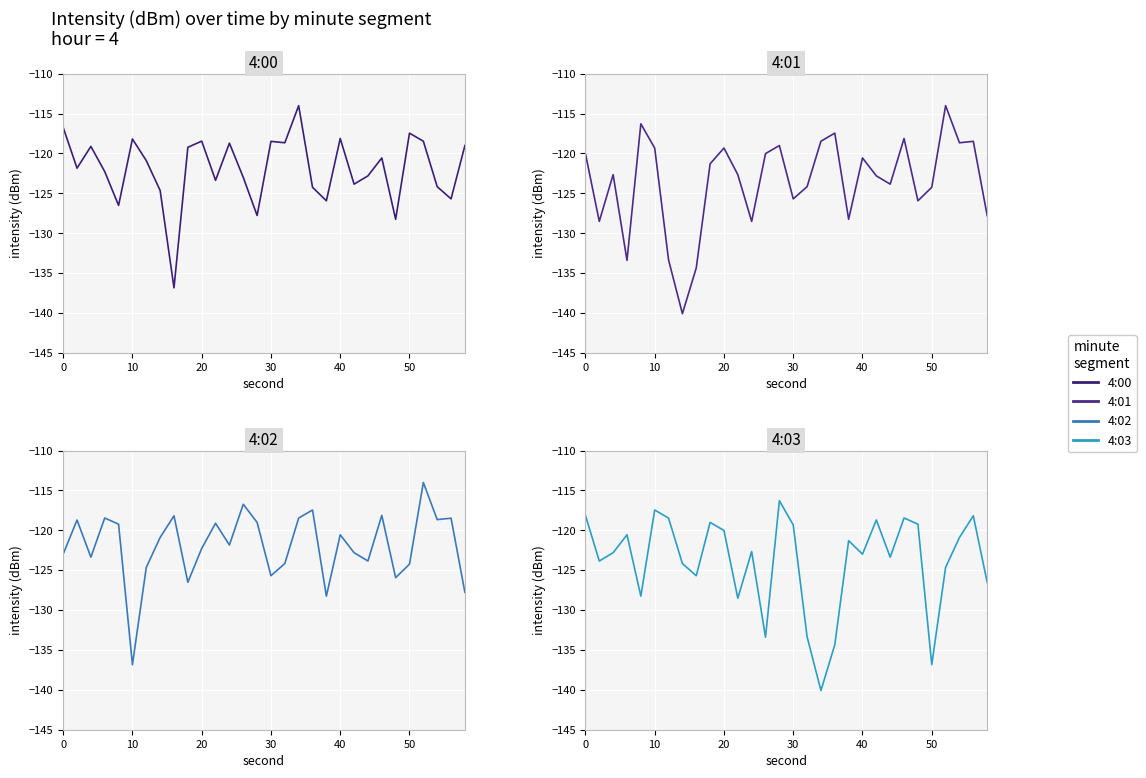

Rank the series by their maximum value, from lowest to highest.

4:03, 4:00, 4:01, 4:02